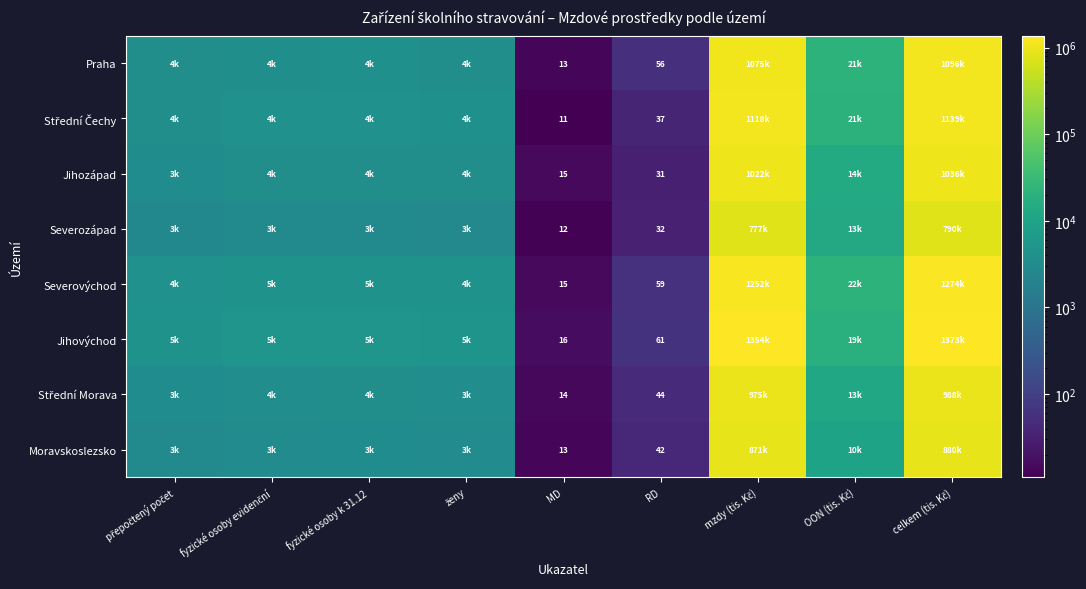

Is it true that Jihozápad equals 3557.0 at ženy?

True